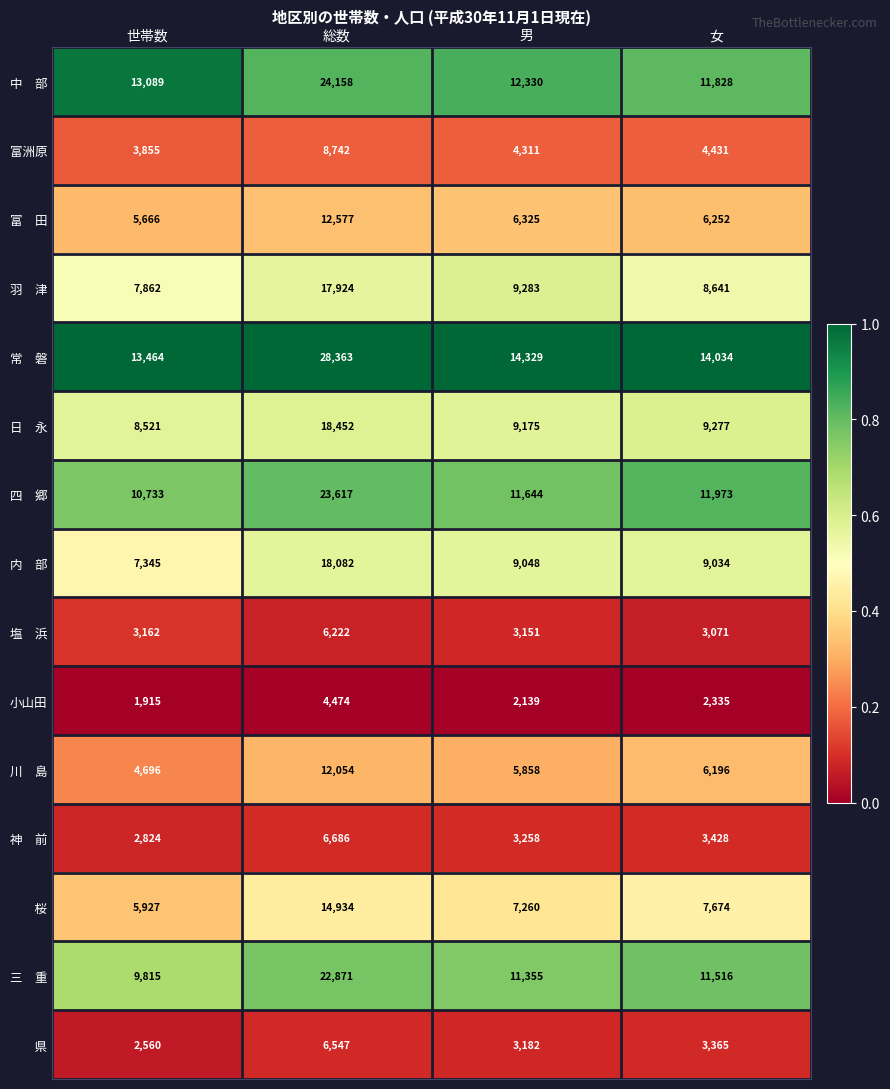

What is the total value across all series at 世帯数?

101434